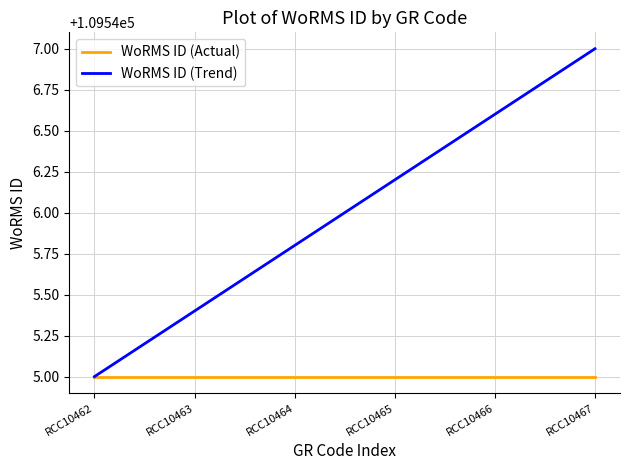

The WoRMS ID (Actual) series shows 109545.0 at RCC10464. True or false?

True